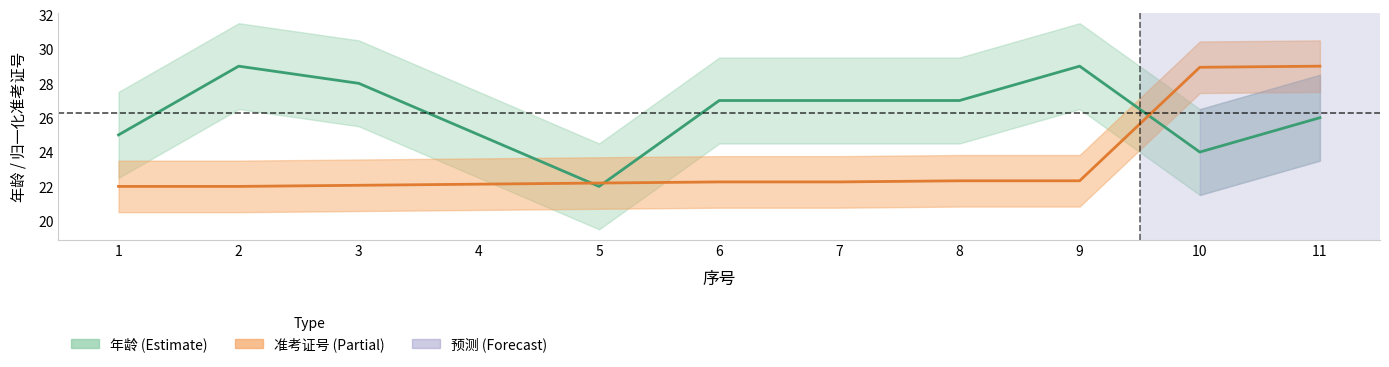

Reading left to right, list all the values displayed in this chart.

年龄: 1=25.0	2=29.0	3=28.0	4=25.0	5=22.0	6=27.0	7=27.0	8=27.0	9=29.0	10=24.0	11=26.0
准考证号: 1=22.0	2=22.0	3=22.1	4=22.1	5=22.2	6=22.3	7=22.3	8=22.3	9=22.3	10=28.9	11=29.0